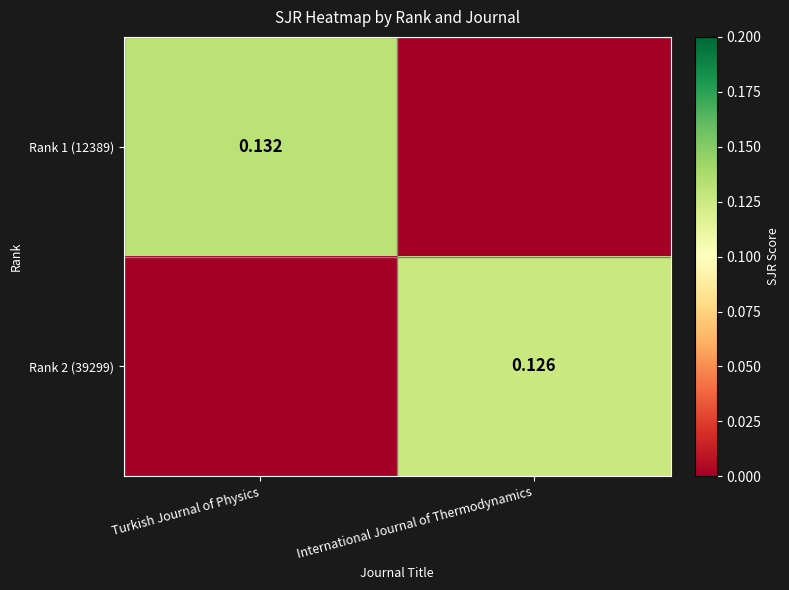

Between Turkish Journal of Physics and International Journal of Thermodynamics, which is larger?

Turkish Journal of Physics